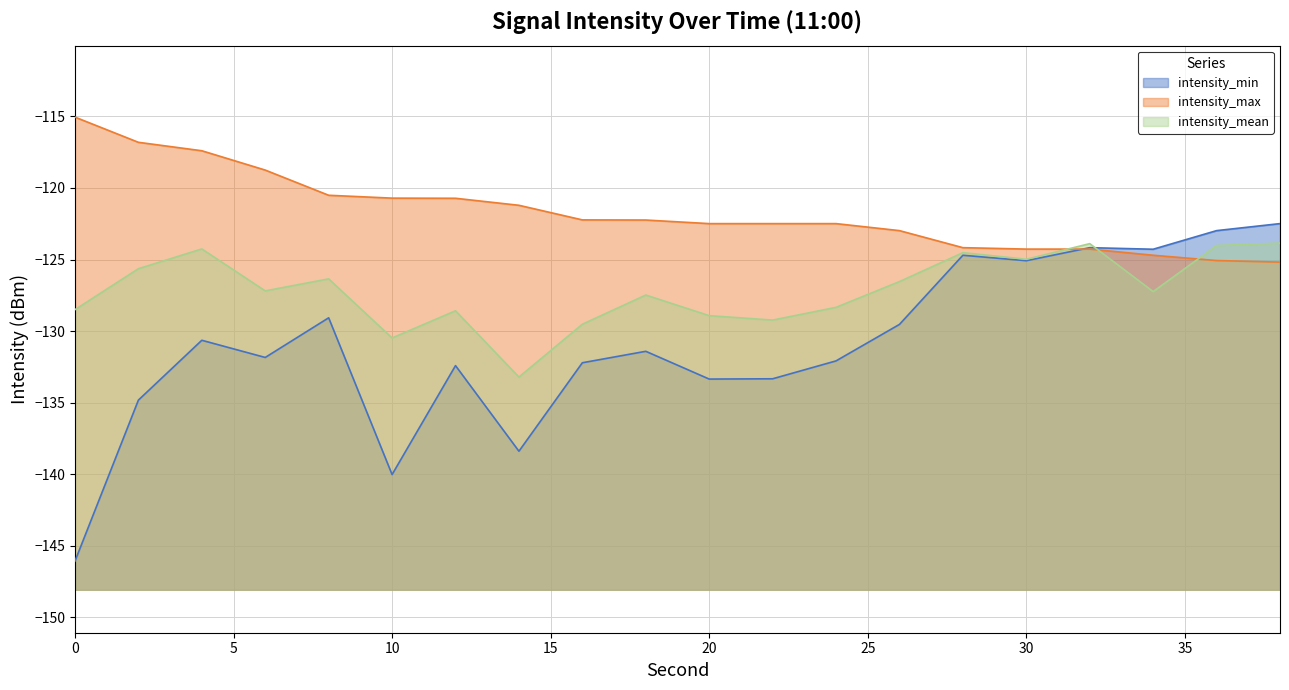

Rank the series at 26 from highest to lowest value.

intensity_max, intensity_mean, intensity_min